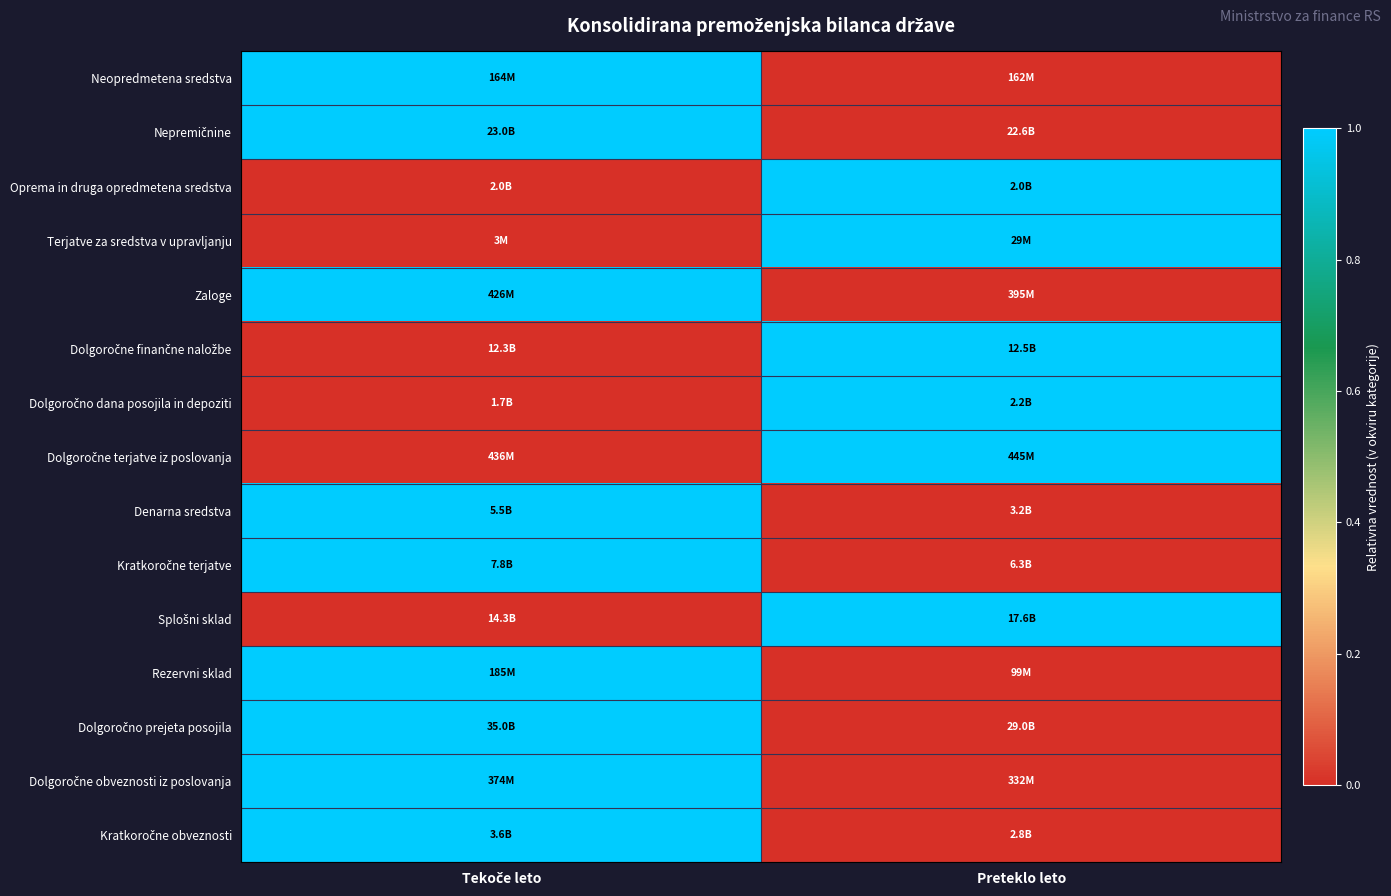

At how many categories does at least one series exceed 0?

2